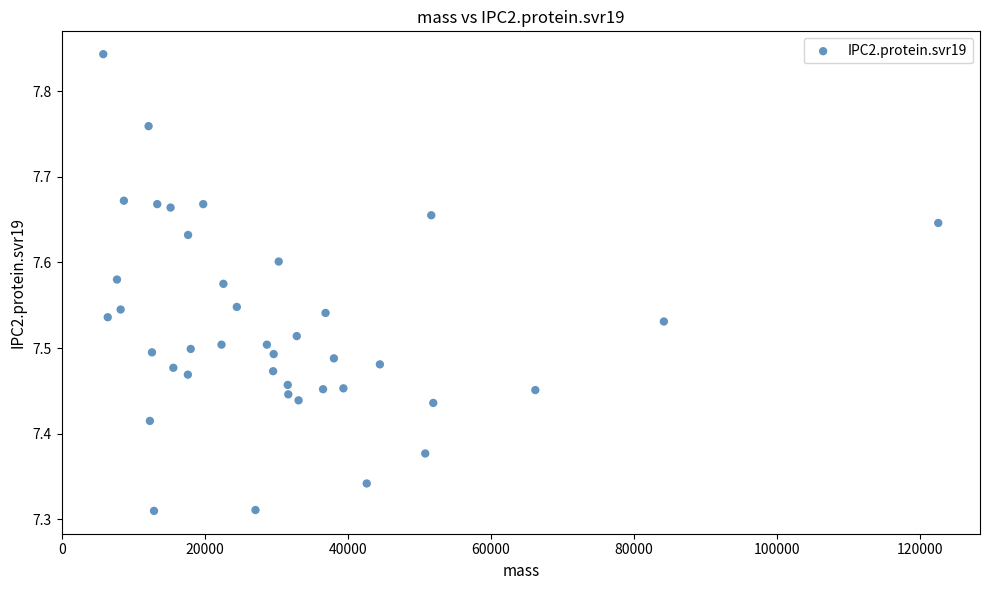

What is the range of Y values (max minus min)?

0.5